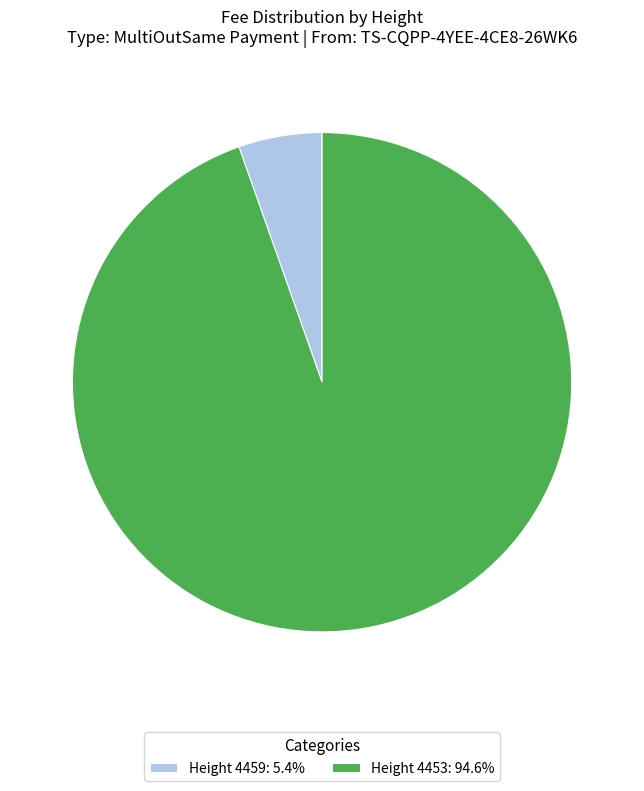

Combined, do Height 4459: 5.4% and Height 4453: 94.6% account for over 50%?

Yes